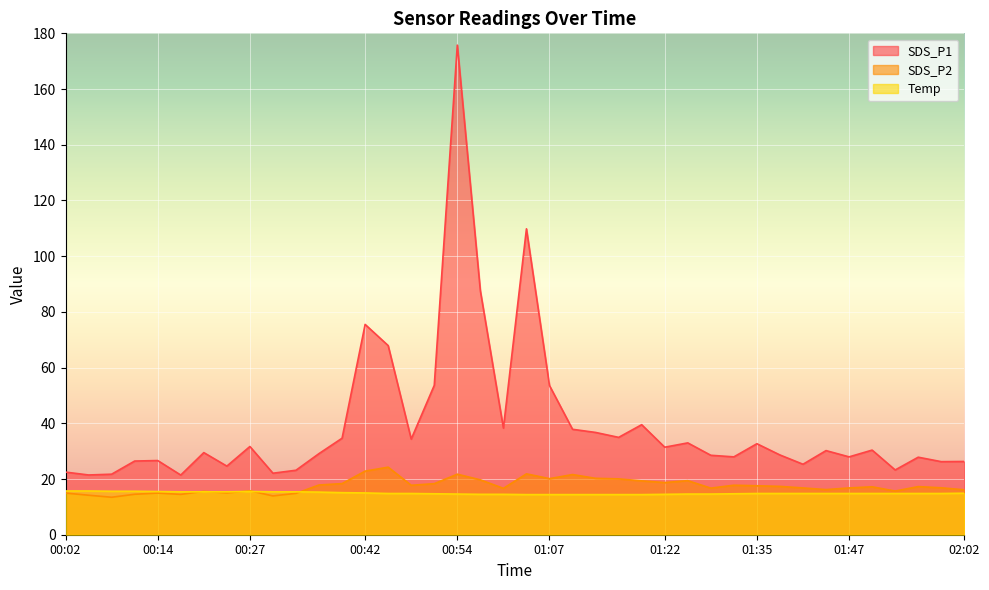

How many interior local peaks does the SDS_P1 series have?

12